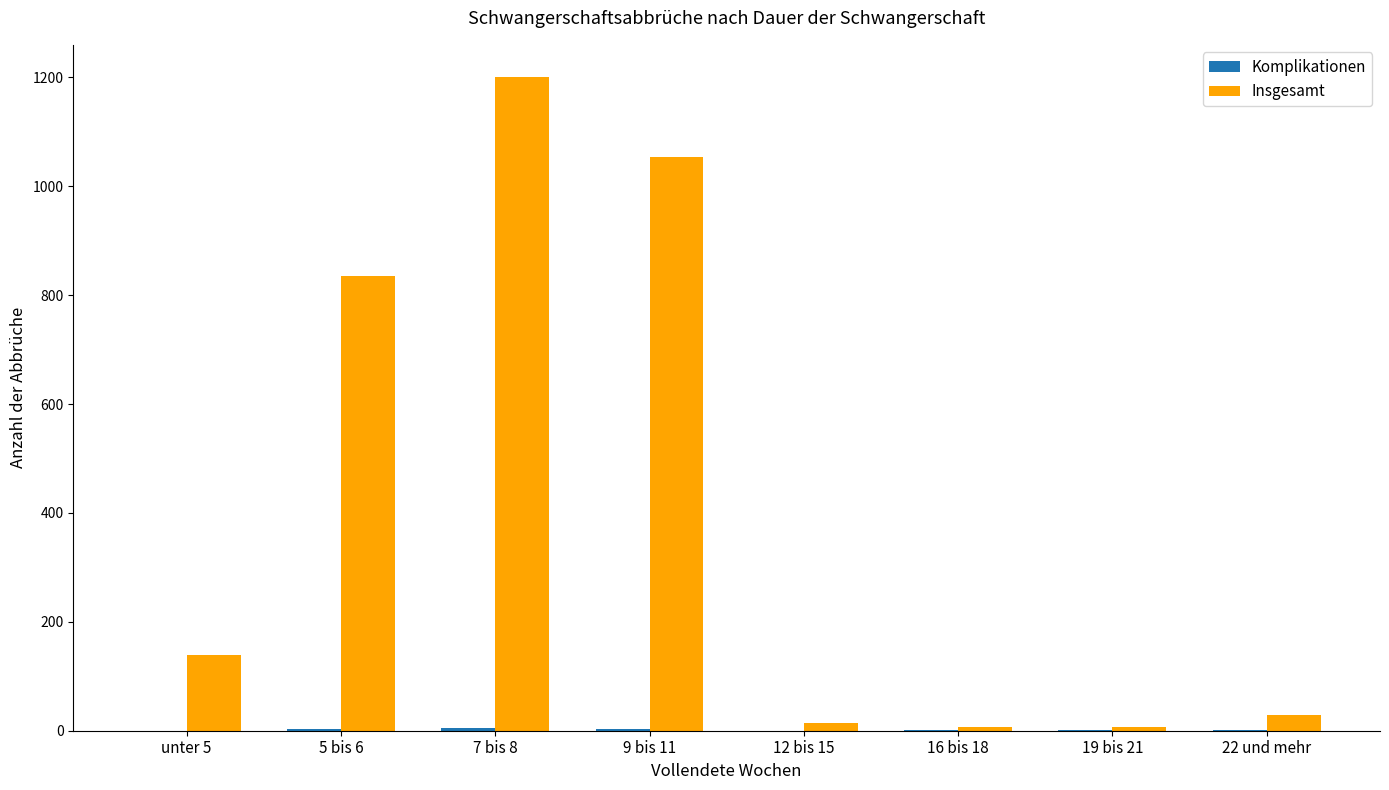

What is the maximum value for Insgesamt?

1200